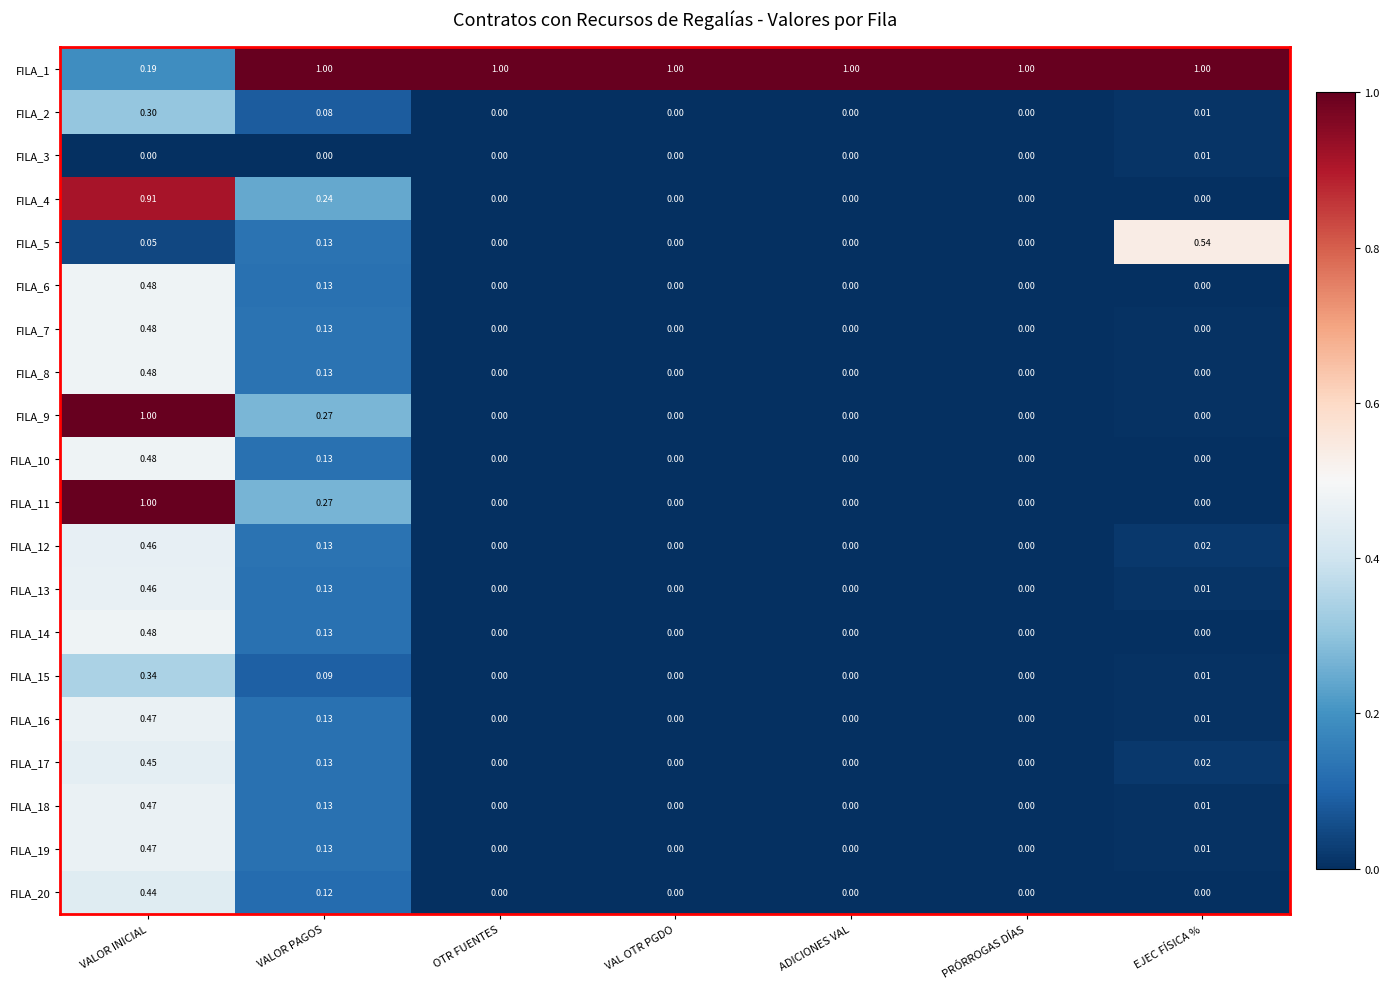

What is the greatest value displayed?

1.0